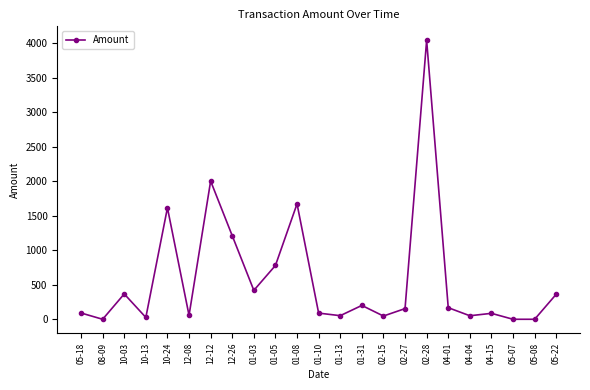

Where is the first local minimum?

08-09